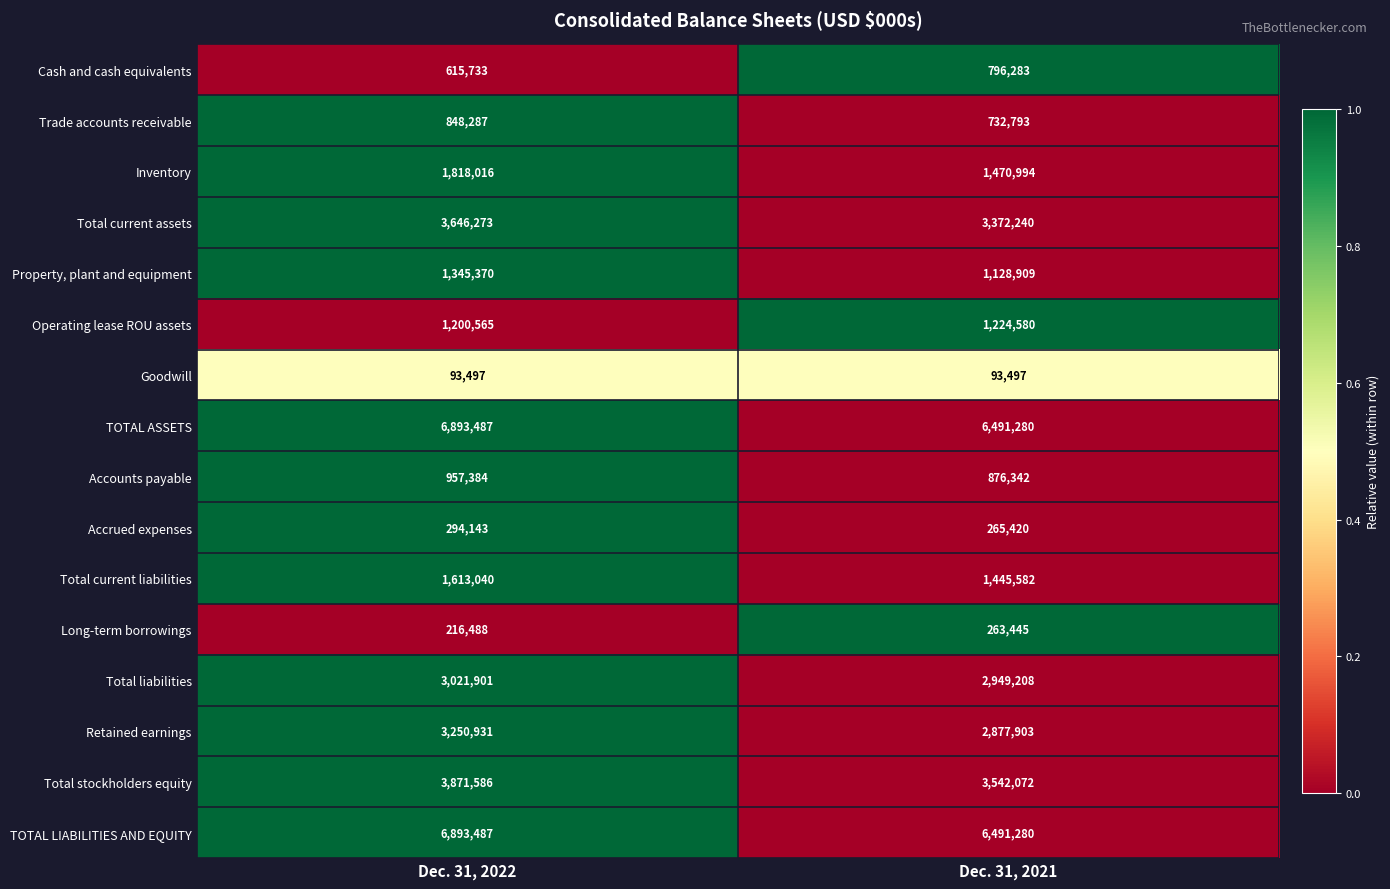

Is the value of Operating lease ROU assets at Dec. 31, 2021 greater than the value of Cash and cash equivalents at Dec. 31, 2021?

Yes